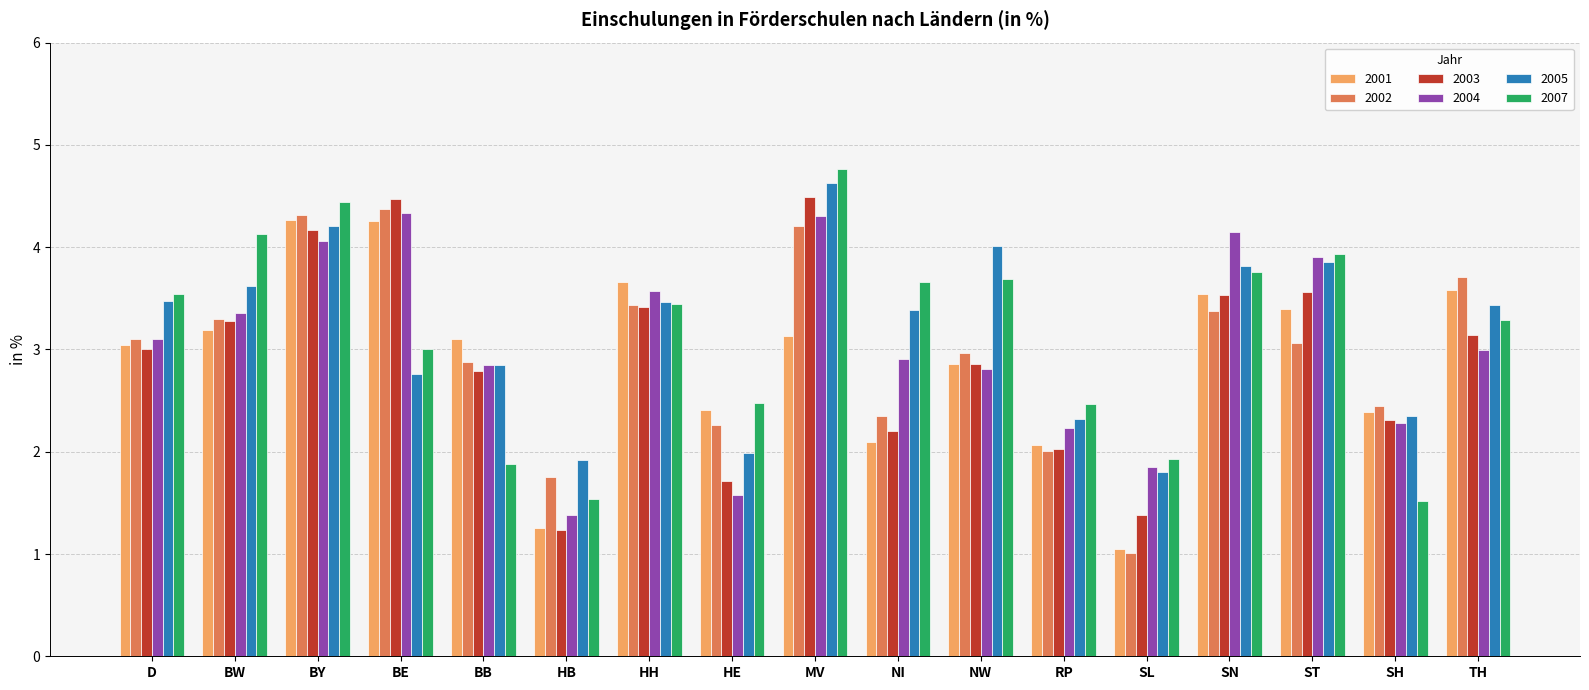

Reading left to right, list all the values displayed in this chart.

2001: D=3.0	BW=3.2	BY=4.3	BE=4.3	BB=3.1	HB=1.3	HH=3.7	HE=2.4	MV=3.1	NI=2.1	NW=2.9	RP=2.1	SL=1.1	SN=3.5	ST=3.4	SH=2.4	TH=3.6
2002: D=3.1	BW=3.3	BY=4.3	BE=4.4	BB=2.9	HB=1.8	HH=3.4	HE=2.3	MV=4.2	NI=2.4	NW=3.0	RP=2.0	SL=1.0	SN=3.4	ST=3.1	SH=2.4	TH=3.7
2003: D=3.0	BW=3.3	BY=4.2	BE=4.5	BB=2.8	HB=1.2	HH=3.4	HE=1.7	MV=4.5	NI=2.2	NW=2.9	RP=2.0	SL=1.4	SN=3.5	ST=3.6	SH=2.3	TH=3.1
2004: D=3.1	BW=3.4	BY=4.1	BE=4.3	BB=2.8	HB=1.4	HH=3.6	HE=1.6	MV=4.3	NI=2.9	NW=2.8	RP=2.2	SL=1.8	SN=4.2	ST=3.9	SH=2.3	TH=3.0
2005: D=3.5	BW=3.6	BY=4.2	BE=2.8	BB=2.8	HB=1.9	HH=3.5	HE=2.0	MV=4.6	NI=3.4	NW=4.0	RP=2.3	SL=1.8	SN=3.8	ST=3.9	SH=2.3	TH=3.4
2007: D=3.5	BW=4.1	BY=4.4	BE=3.0	BB=1.9	HB=1.5	HH=3.4	HE=2.5	MV=4.8	NI=3.7	NW=3.7	RP=2.5	SL=1.9	SN=3.8	ST=3.9	SH=1.5	TH=3.3